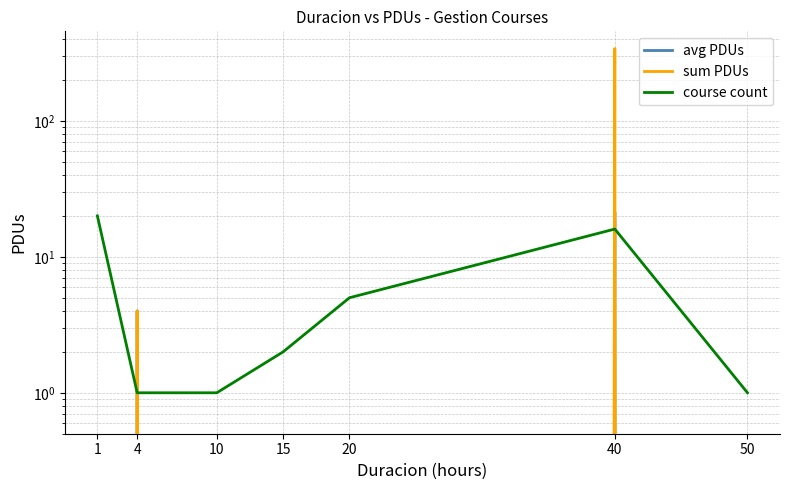

What is the difference between the second highest and second lowest values in the sum PDUs series?

4.0